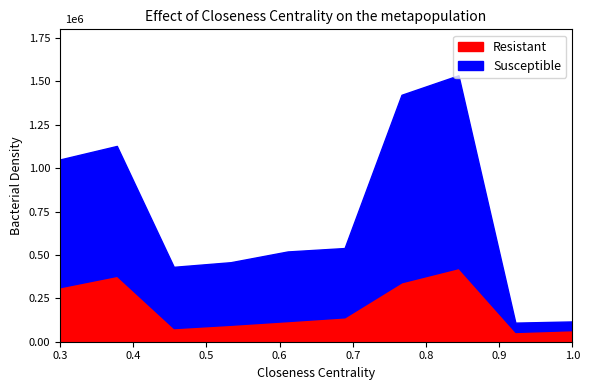

At how many categories does at least one series exceed 178801?

8